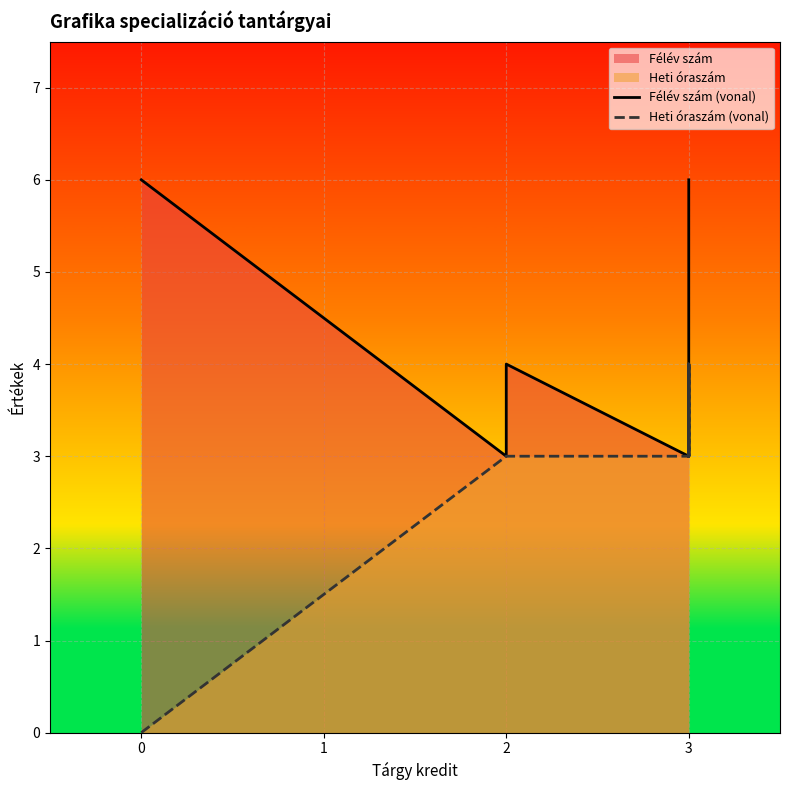

Which series changed the most between 2 and 10?

Félév szám (vonal)